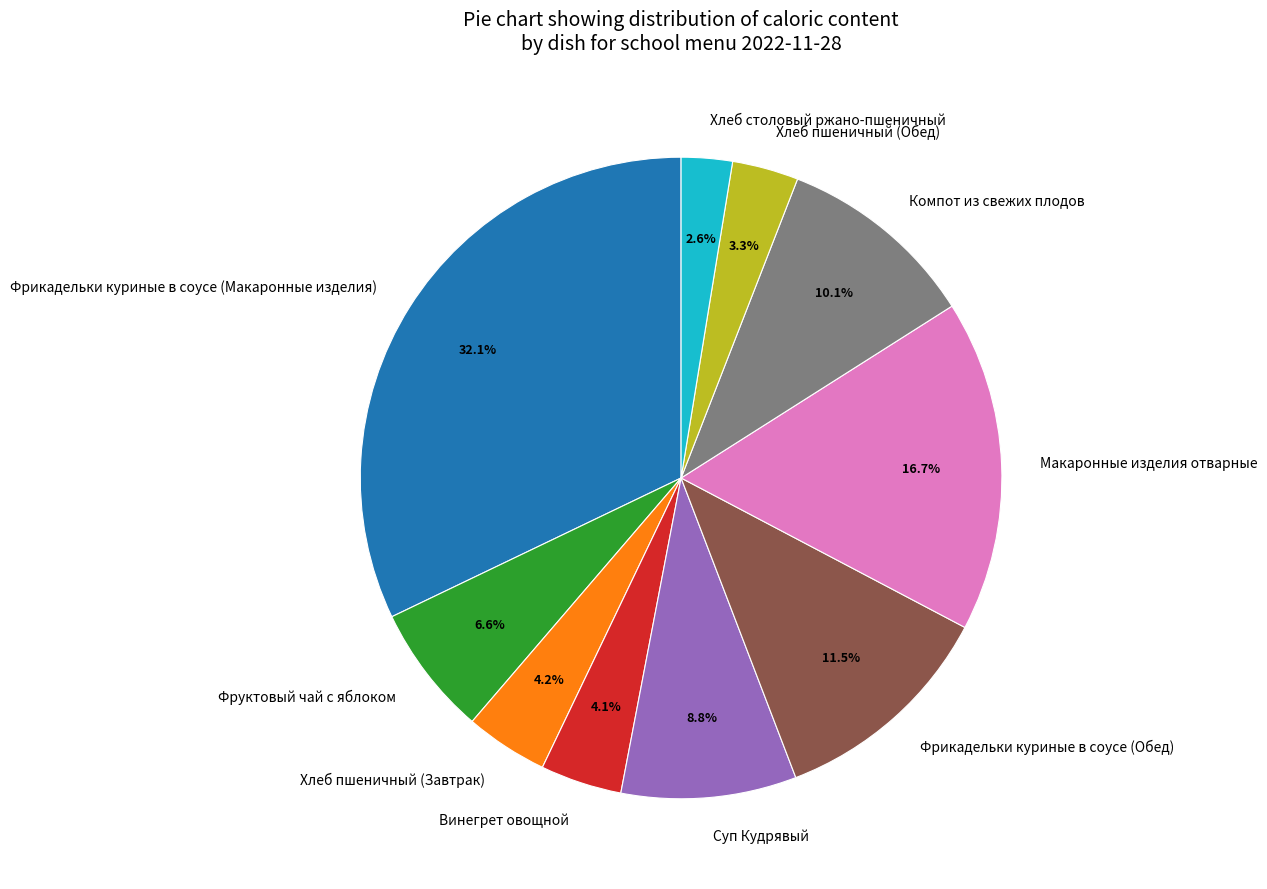

Does any single category account for the majority?

No